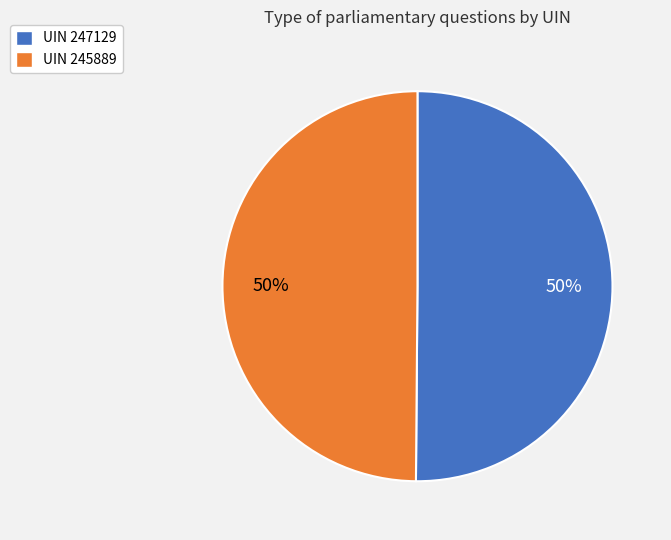

Count the number of slices in the pie.

2